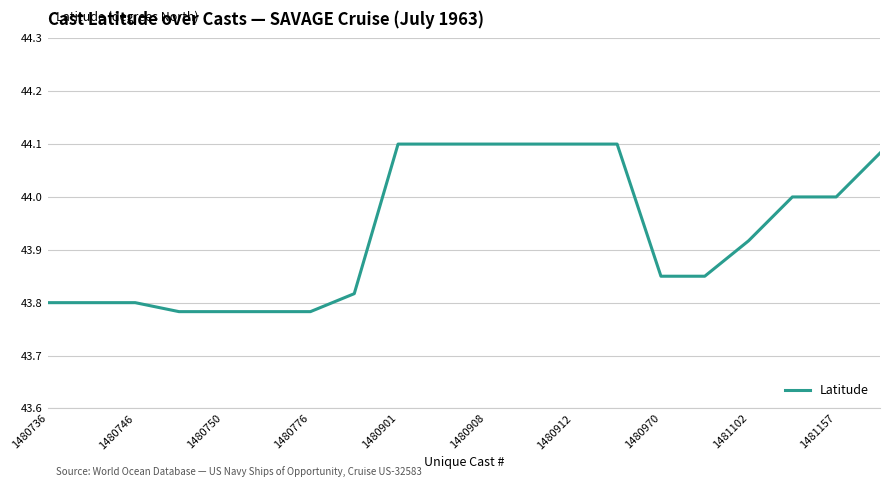

What is the difference between the maximum and minimum values?

0.3